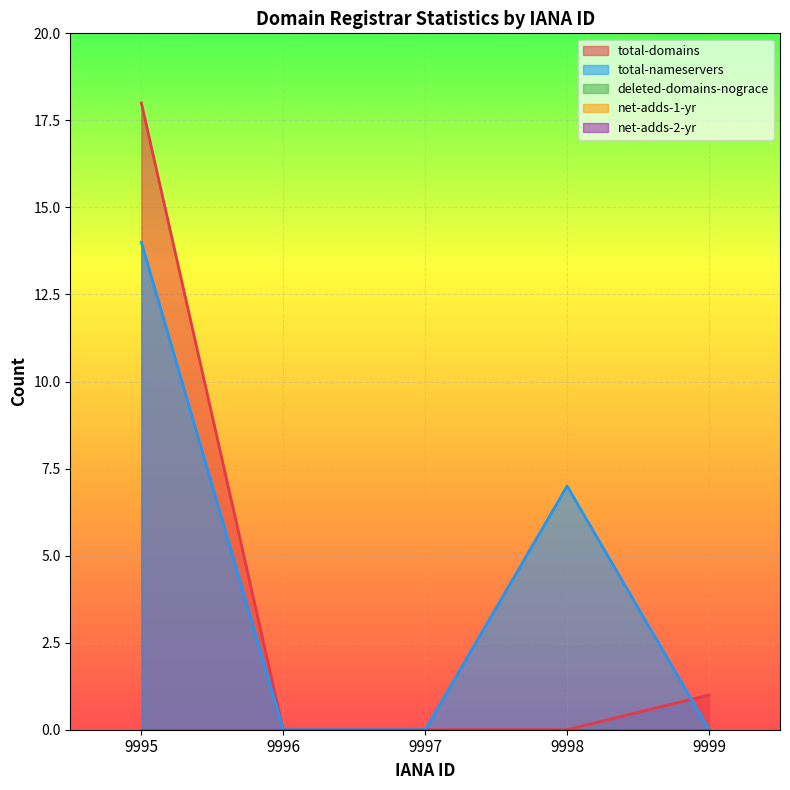

What is the total value across all series at 9999?

1